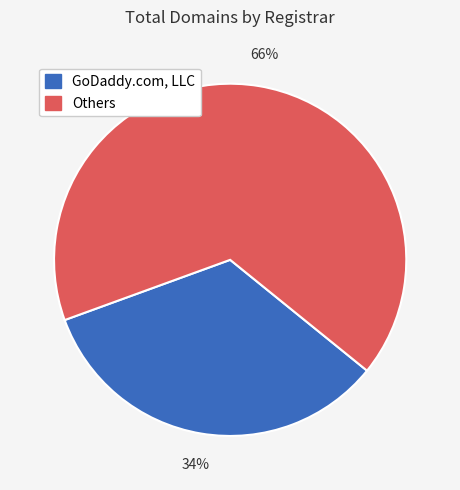

To the nearest percent, what is the average slice percentage?

50%